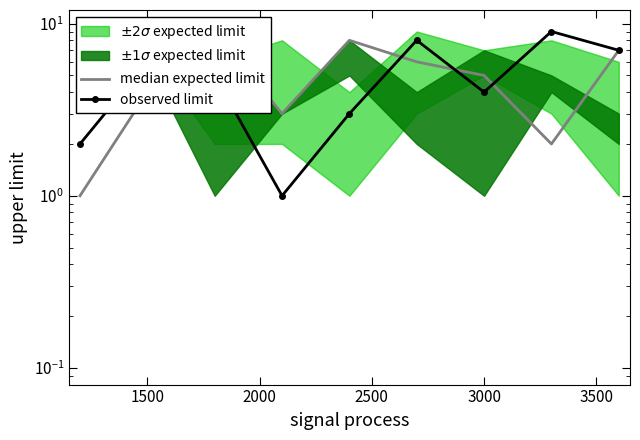

Reading right to left, transcribe all the data shown in this chart.

7	2	5	6	8	3	9	4	1